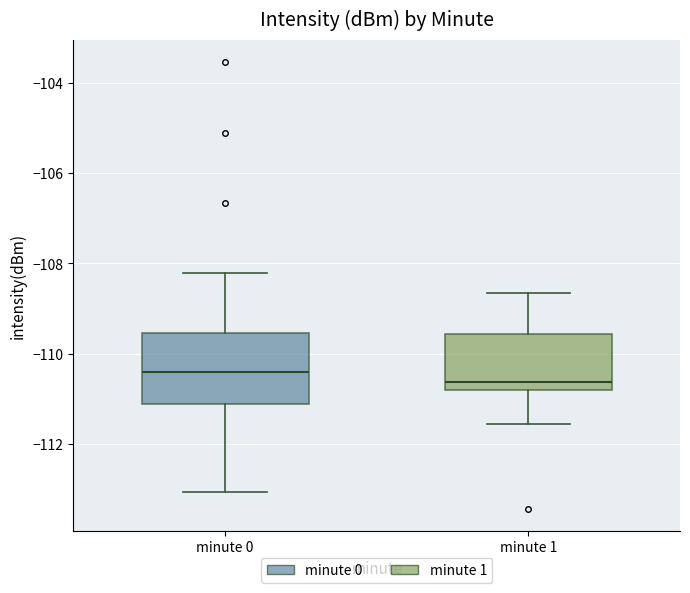

Which box is the tallest, from its lower edge to its upper edge?

minute 0